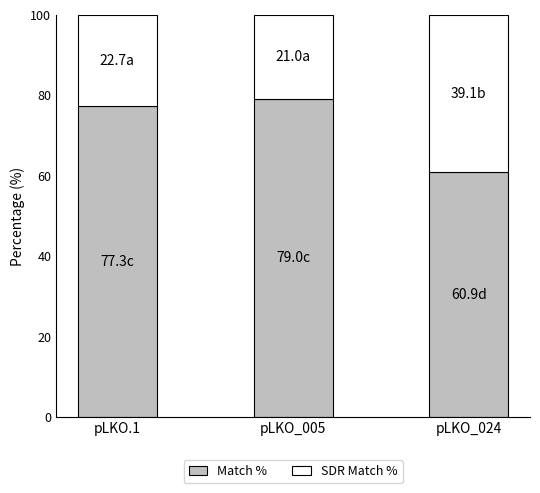

What is the total value across all series at pLKO_005?

100.0